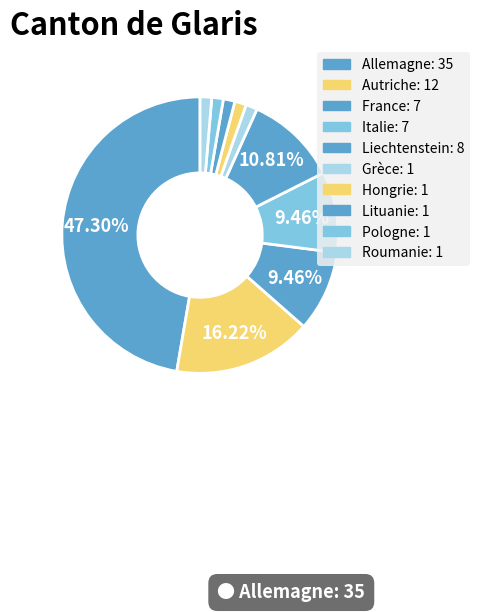

What is the largest slice in the pie chart?

Allemagne